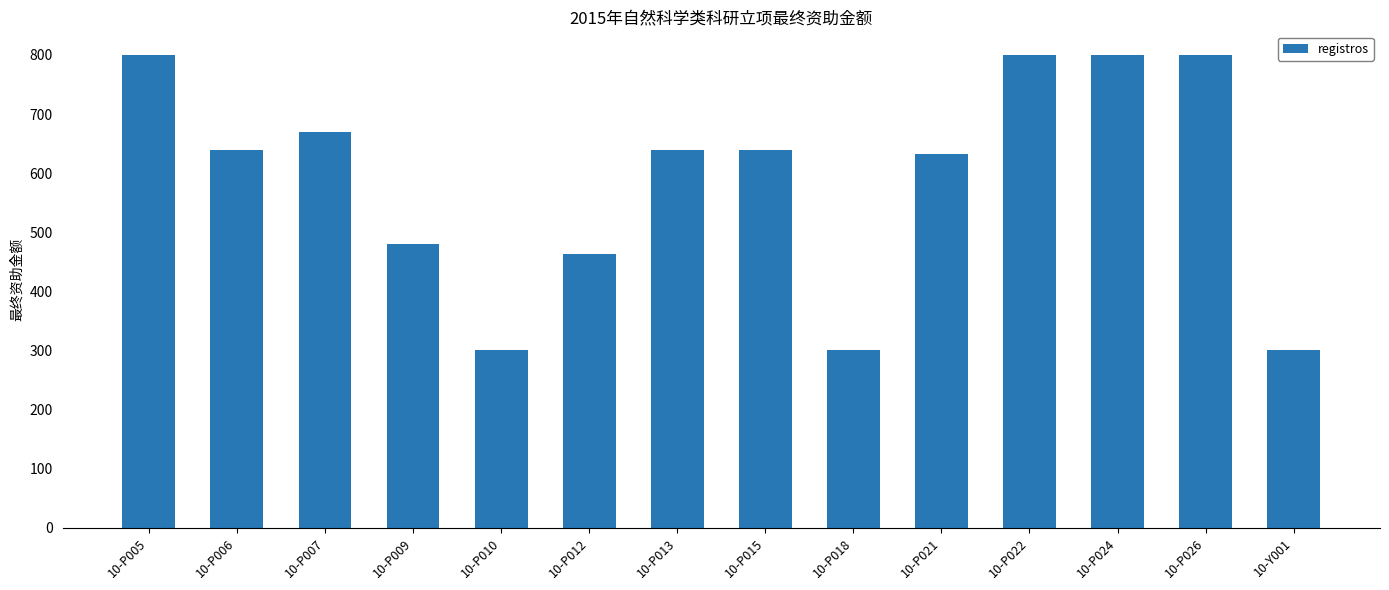

What is the smallest value displayed?

300